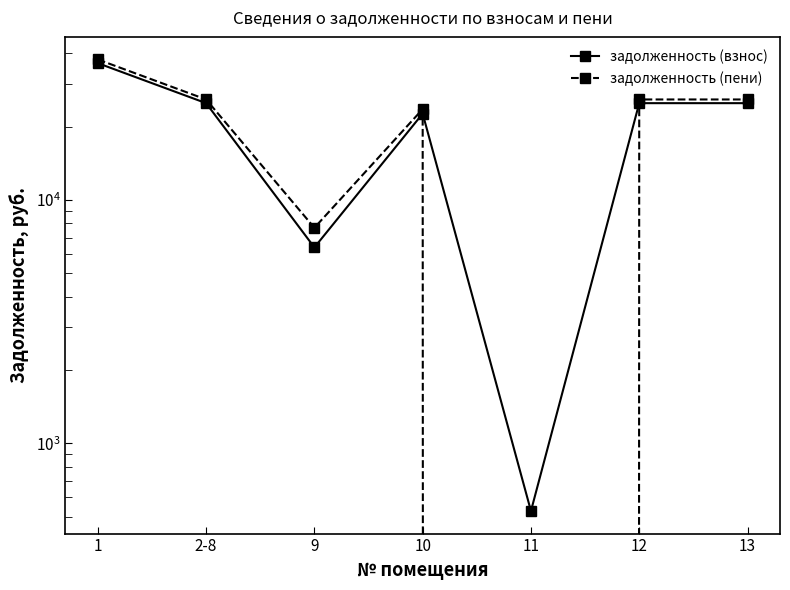

How many times do задолженность (взнос) and задолженность (пени) cross each other?

2